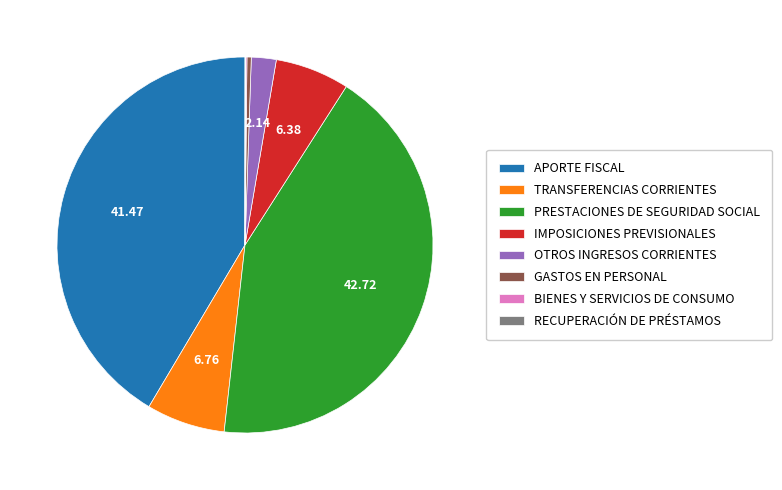

Is the sum of GASTOS EN PERSONAL and IMPOSICIONES PREVISIONALES greater than half?

No